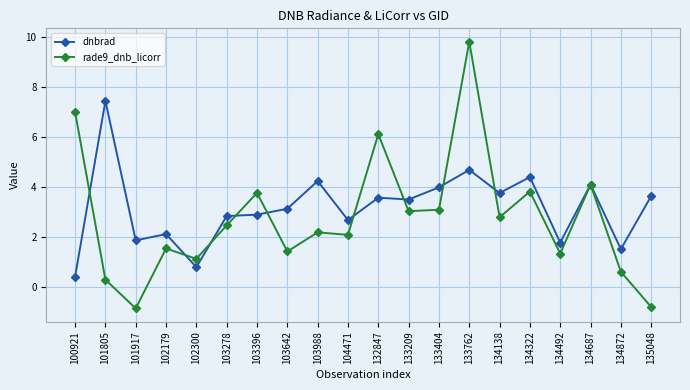

Between 102300 and 104471, which series saw the biggest shift?

dnbrad